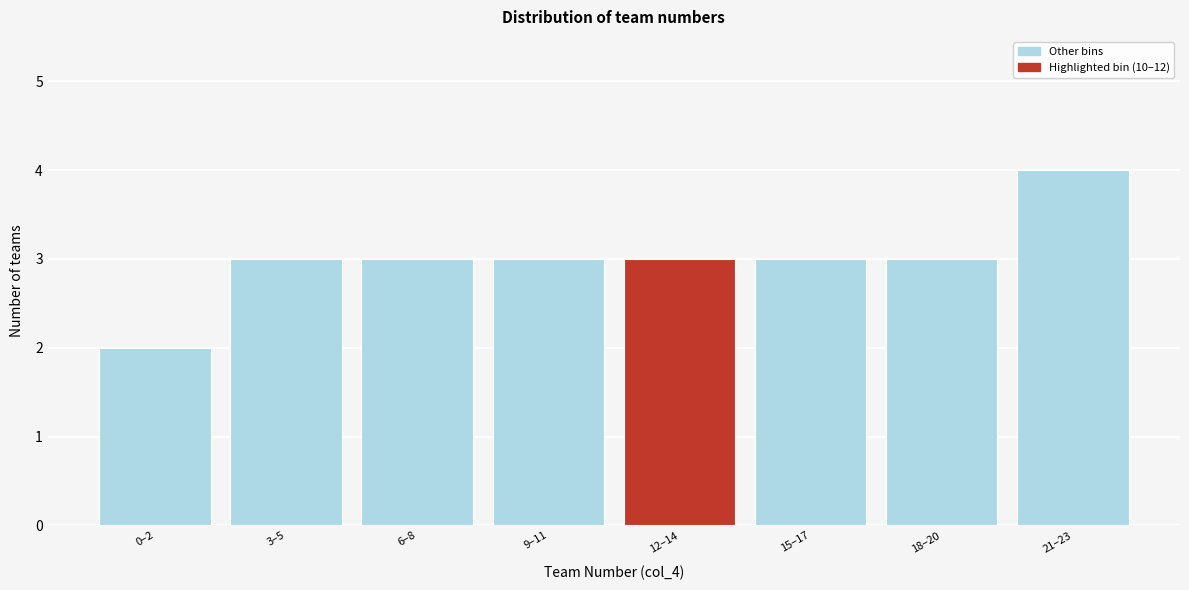

Reading right to left, extract all data points from this chart.

4	3	3	3	3	3	3	2